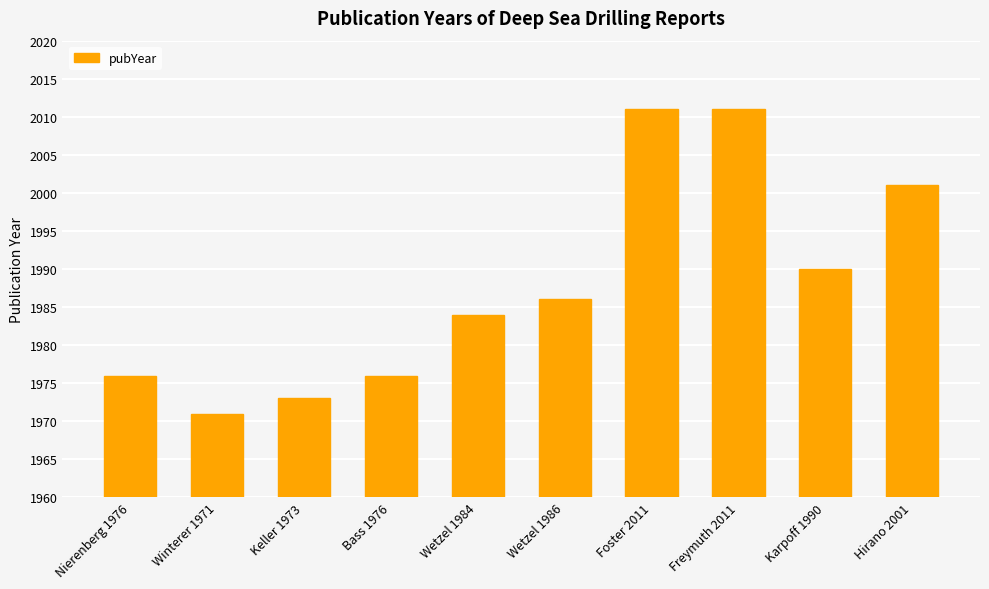

How many values are below 1986?

5